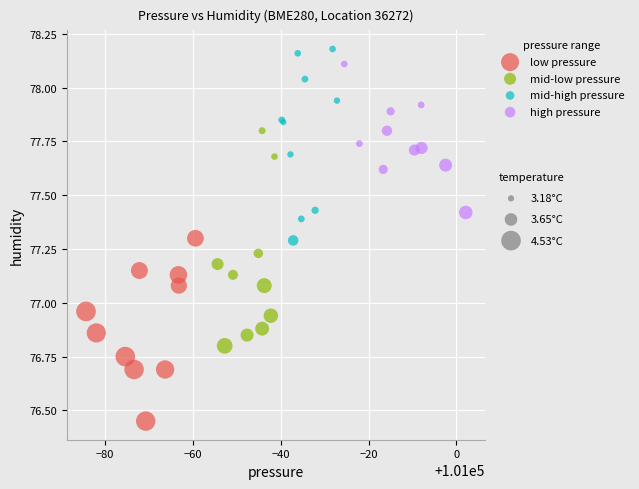

Which series contains the lowest Y value?

low pressure